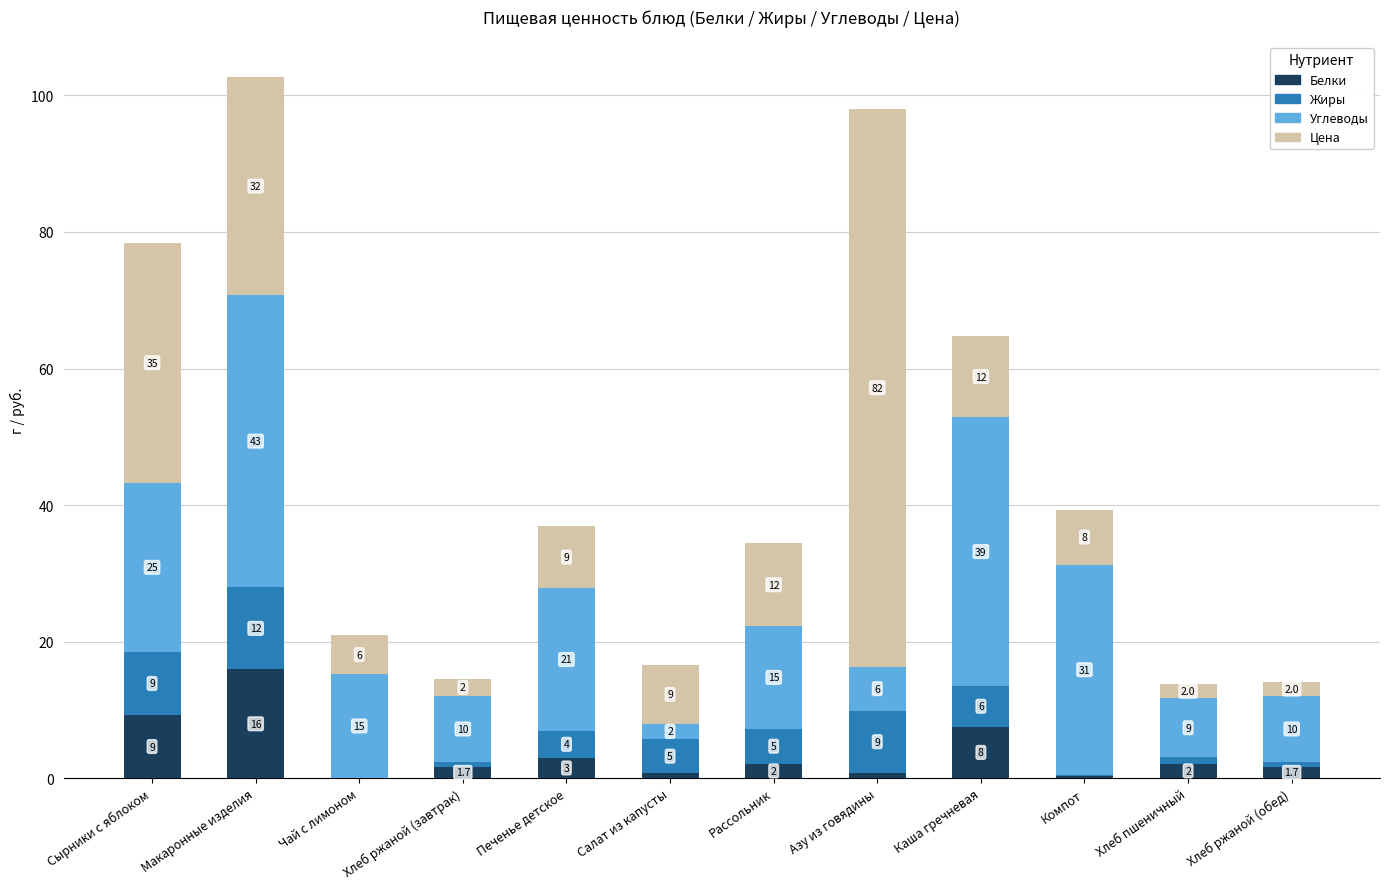

The value of Белки at Печенье детское is 3.0. True or false?

True